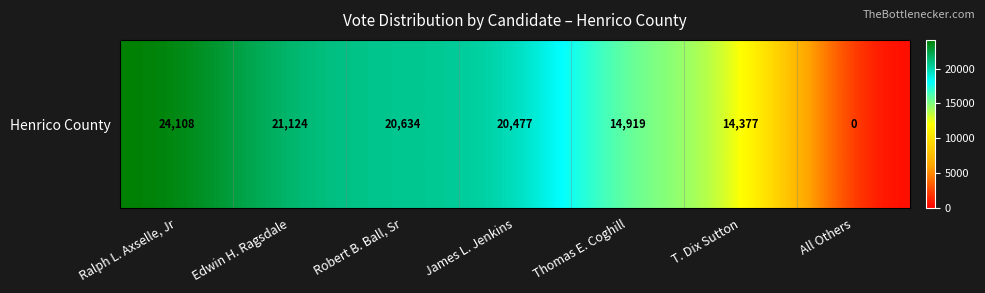

Count the number of data series in this chart.

1